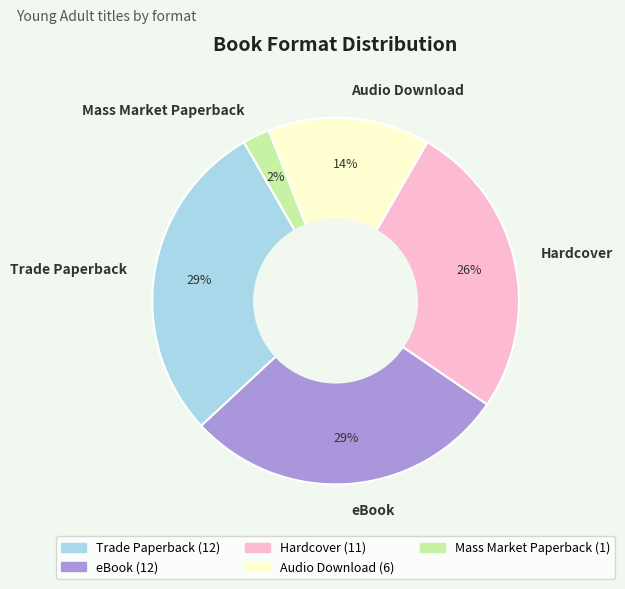

To the nearest percent, what percentage of the pie is Audio Download?

14%